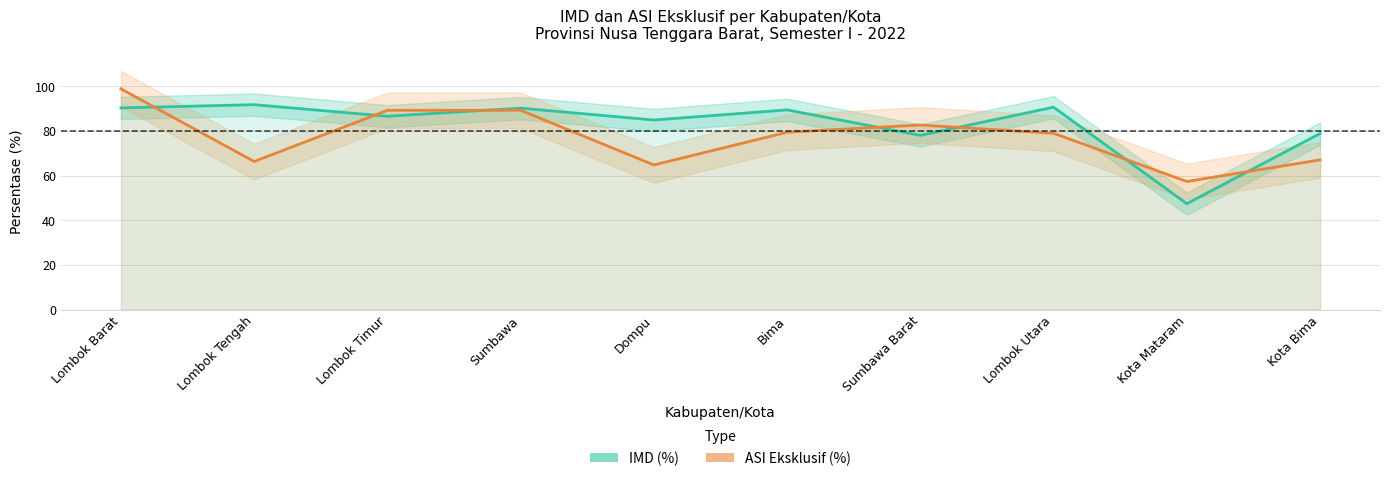

Is it true that IMD (%) equals 30.6 at Lombok Tengah?

False